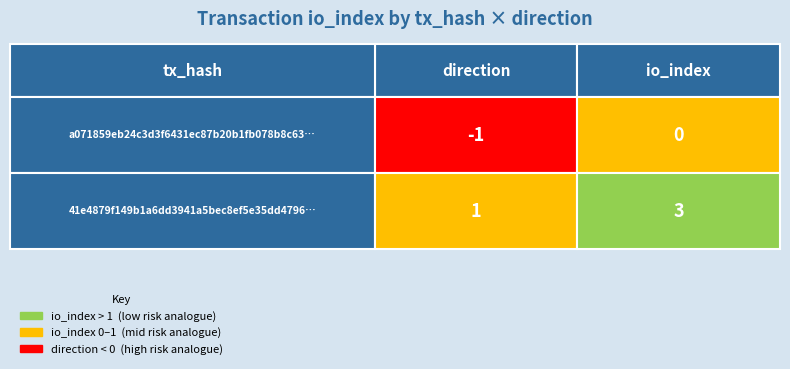

Reading right to left, transcribe all the data shown in this chart.

a071859eb24c3d3f6431ec87b20b1fb078b8c63: 0	-1
41e4879f149b1a6dd3941a5bec8ef5e35dd4796: 3	1